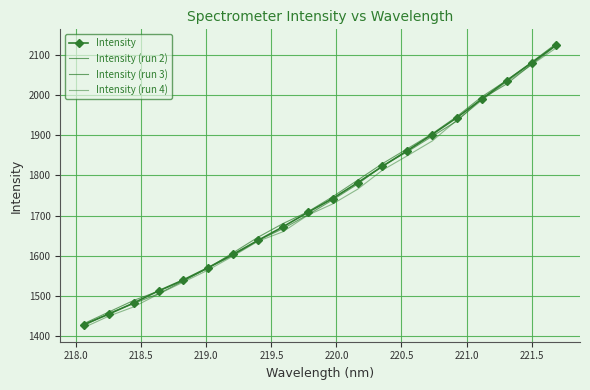

What is the value of the Intensity point at the 2nd from the left?

1453.4